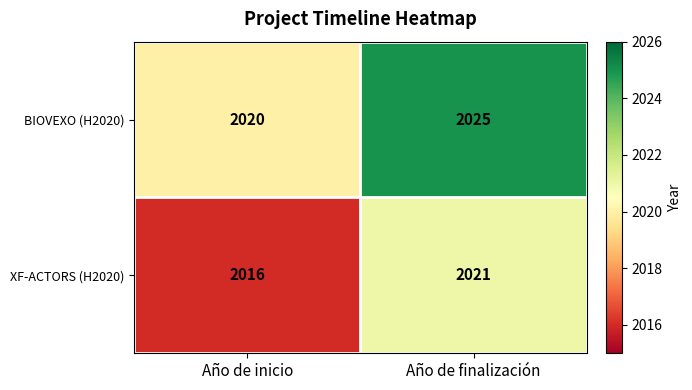

At Año de finalización, list the series in order from smallest to largest.

XF-ACTORS (H2020), BIOVEXO (H2020)